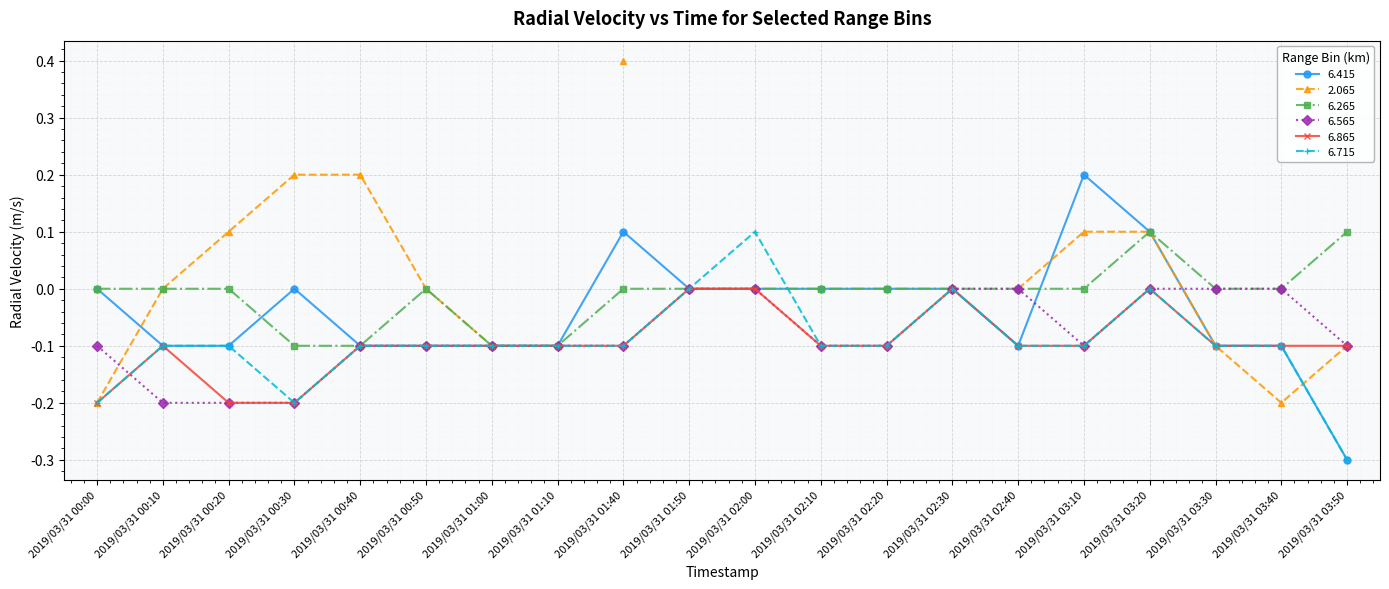

What is the minimum value for 6.715?

-0.3